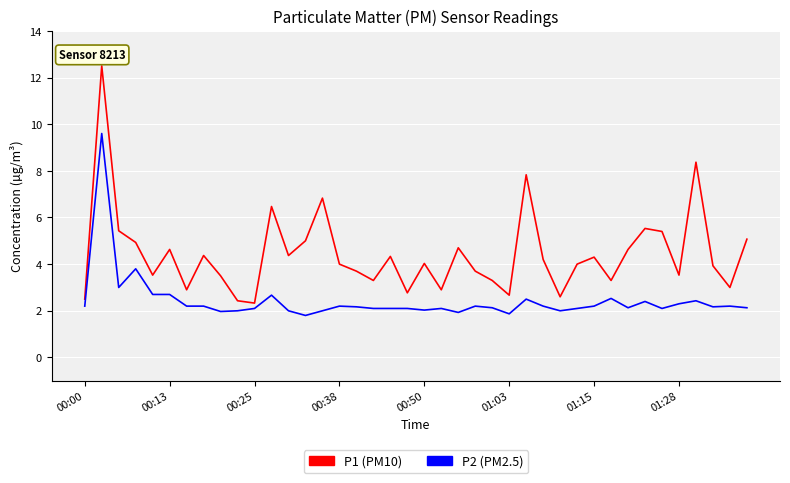

What is the smallest value displayed?

1.8